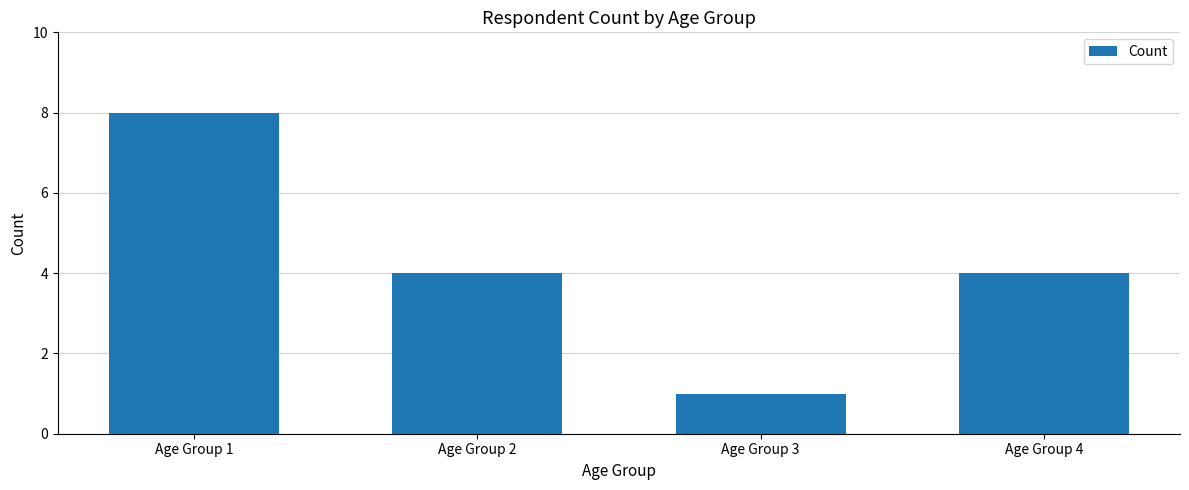

What is the sum of the values at Age Group 3 and Age Group 1?

9